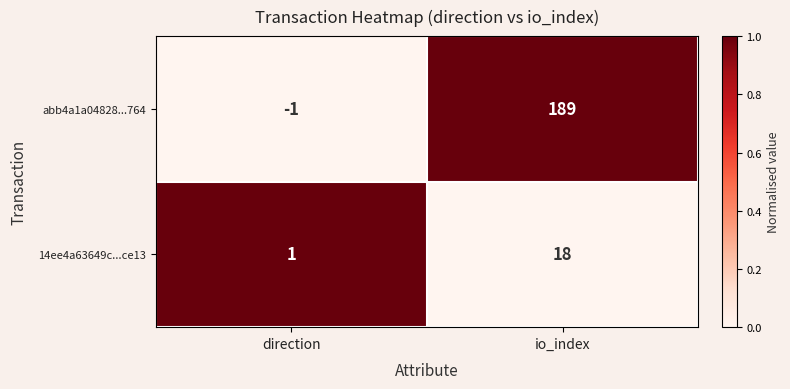

What is the difference between the maximum and minimum values in the abb4a1a04828...764 series?

190